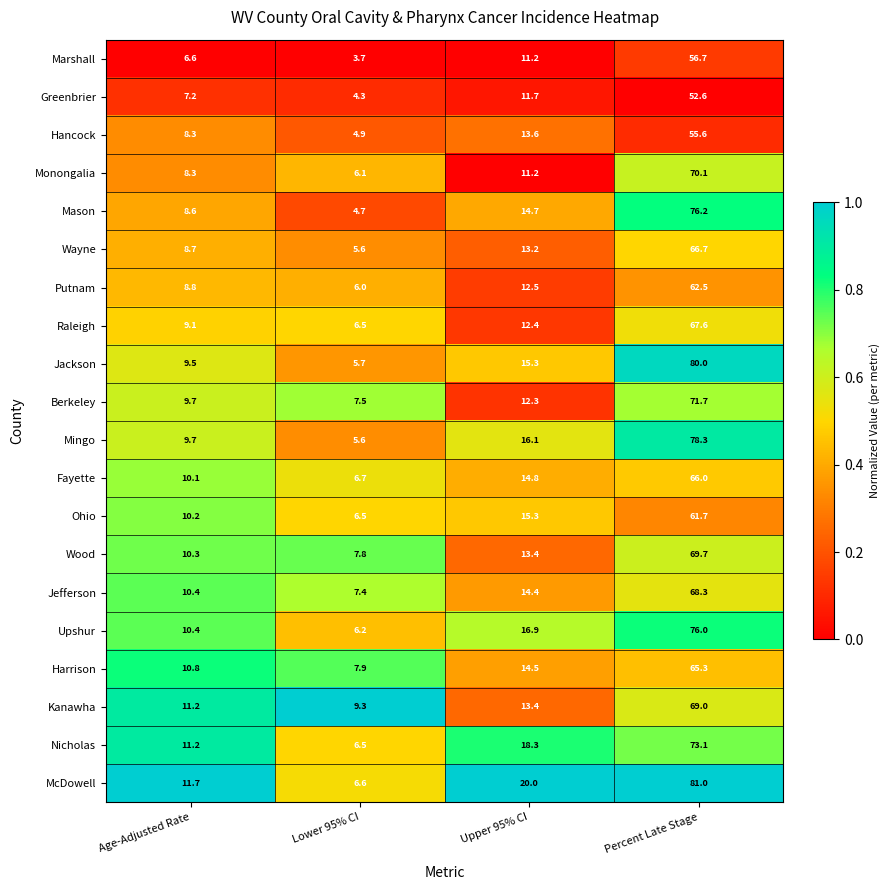

What is the maximum value shown in the chart?

81.0